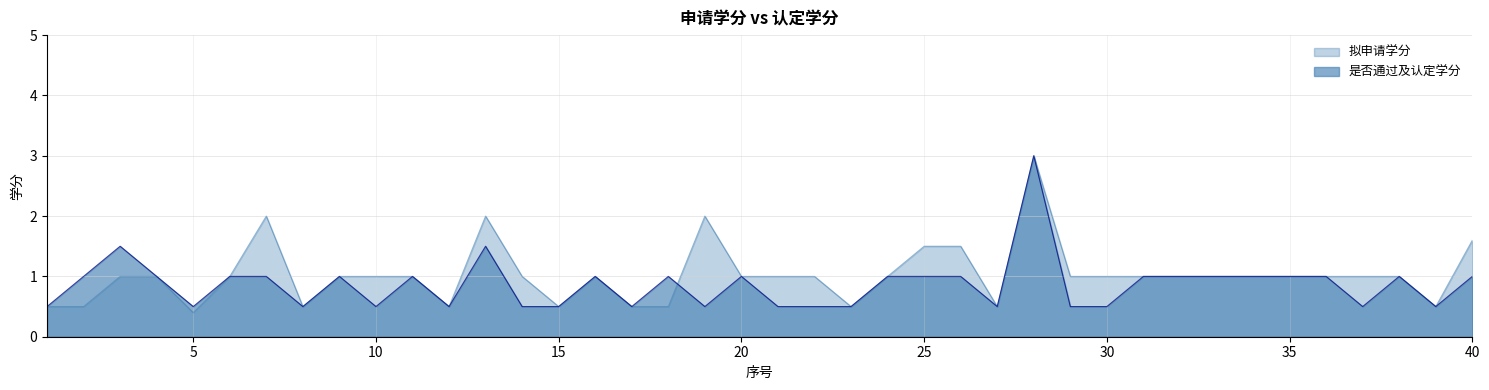

Is the value of 是否通过及认定学分 at 37 greater than the value of 拟申请学分 at 3?

No